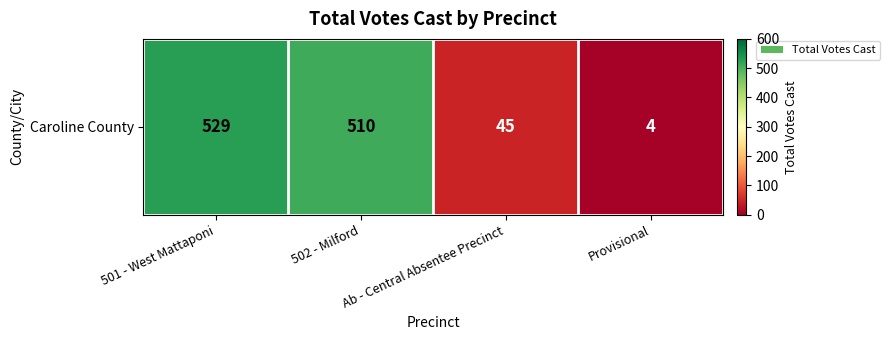

Rank the categories by value from highest to lowest.

501 - West Mattaponi, 502 - Milford, Ab - Central Absentee Precinct, Provisional